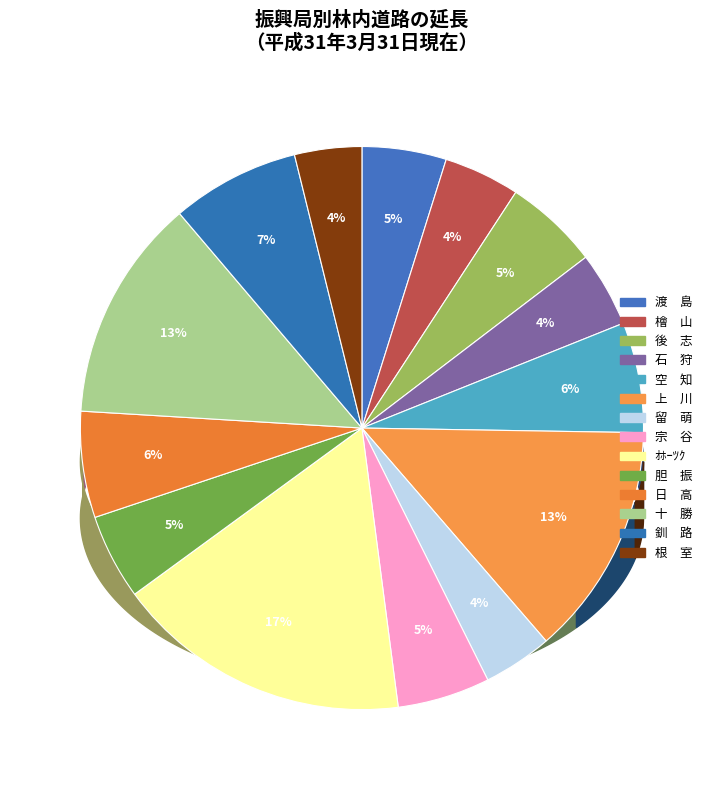

What is the ratio of the value at 上　川 to the value at 留　萌?

3.4